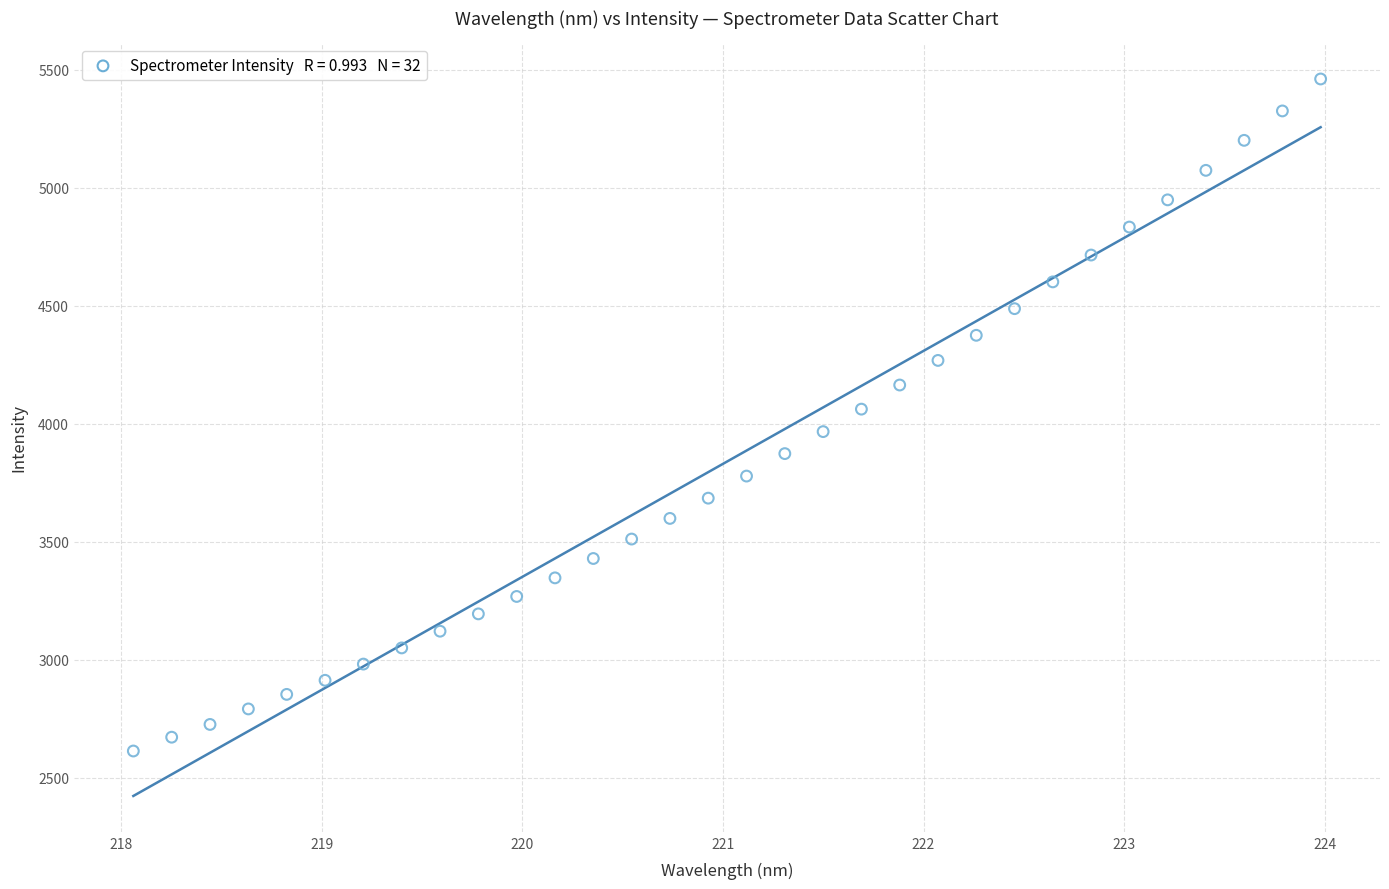

What is the range of X values (max minus min)?

5.9